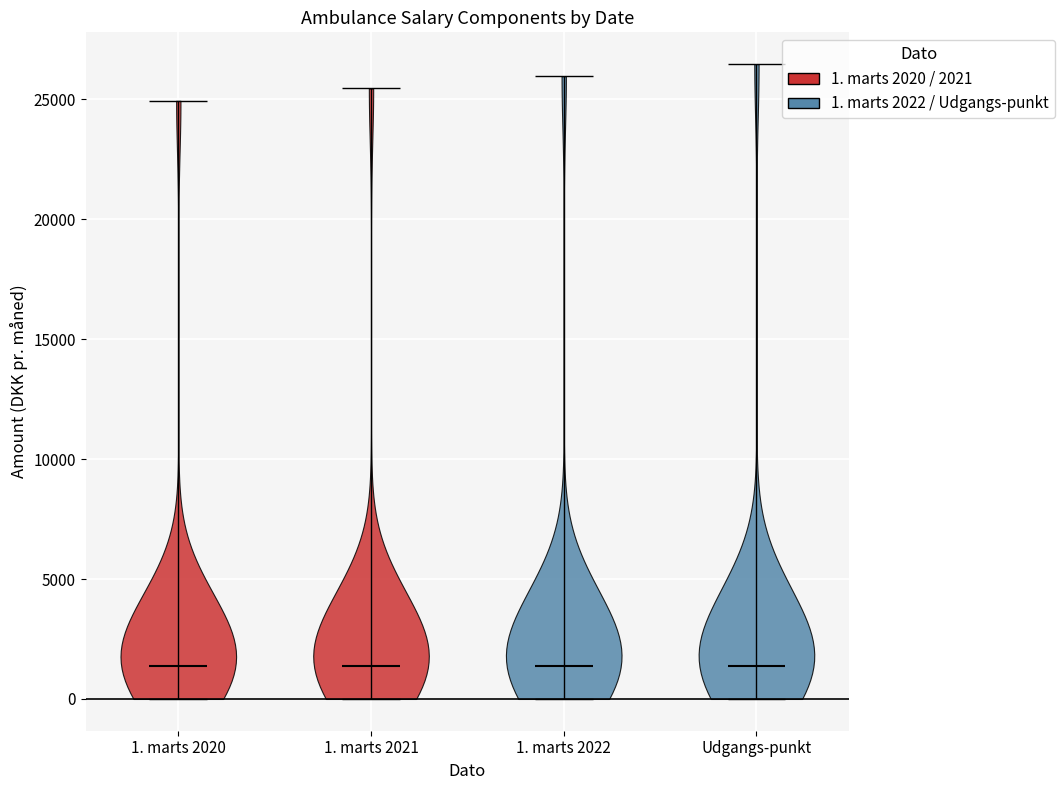

Reading left to right, read every violin against the y-axis: where its median line is, and the lowest and highest points it reaches. The values are not printed on the chart, so give them approximately, as read against the axis.

1. marts 2020: median line 1500, lowest point 0, highest point 25000
1. marts 2021: median line 1500, lowest point 0, highest point 25500
1. marts 2022: median line 1500, lowest point 0, highest point 26000
Udgangs-punkt: median line 1500, lowest point 0, highest point 26500